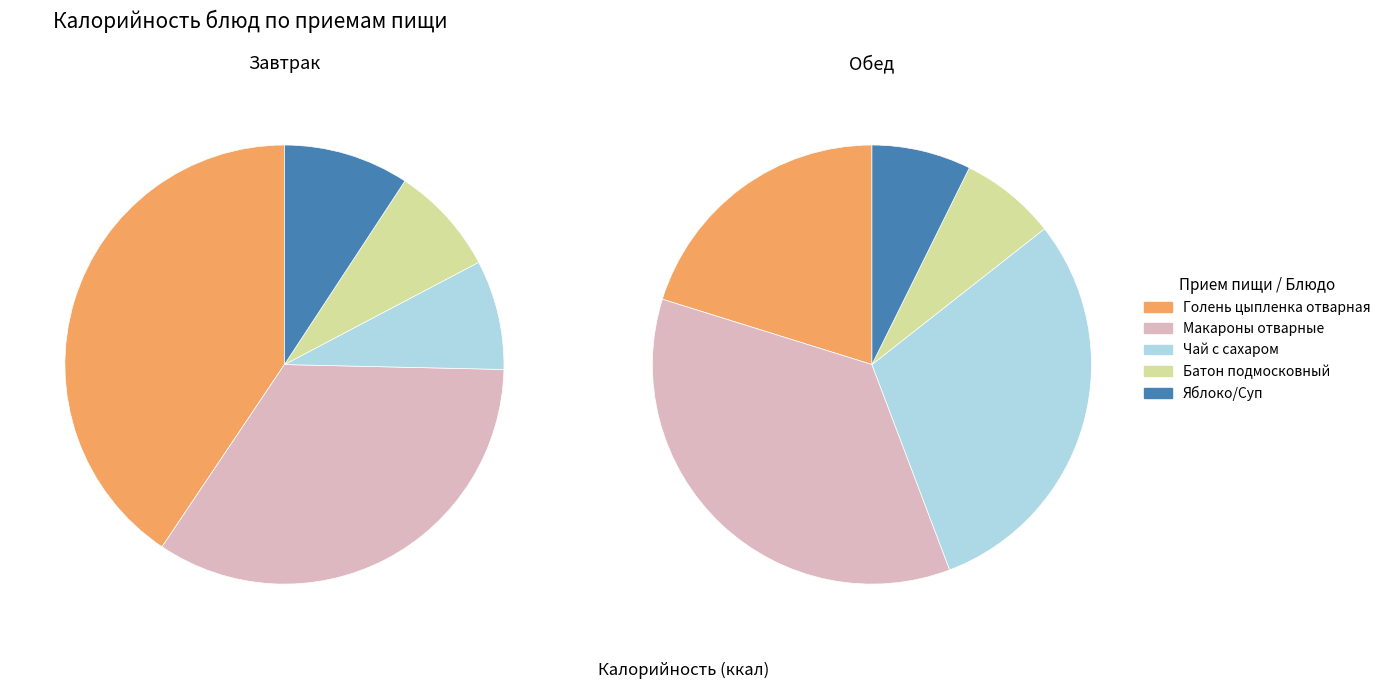

The Яблоко/Суп slice represents 1% of the pie. True or false?

False